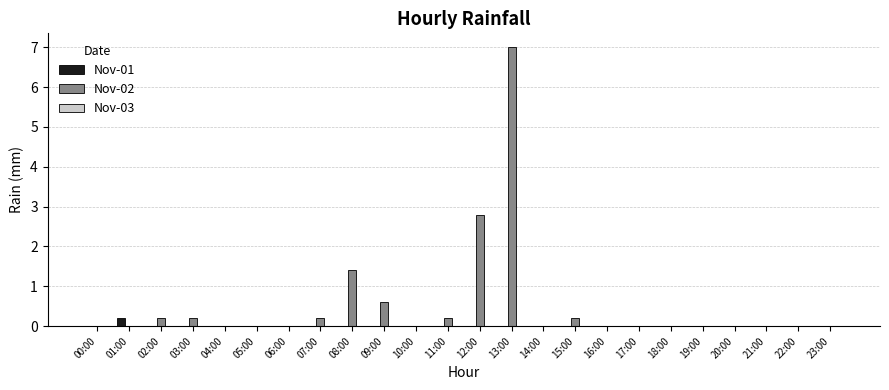

What is the sum of all Nov-02 values?

12.8